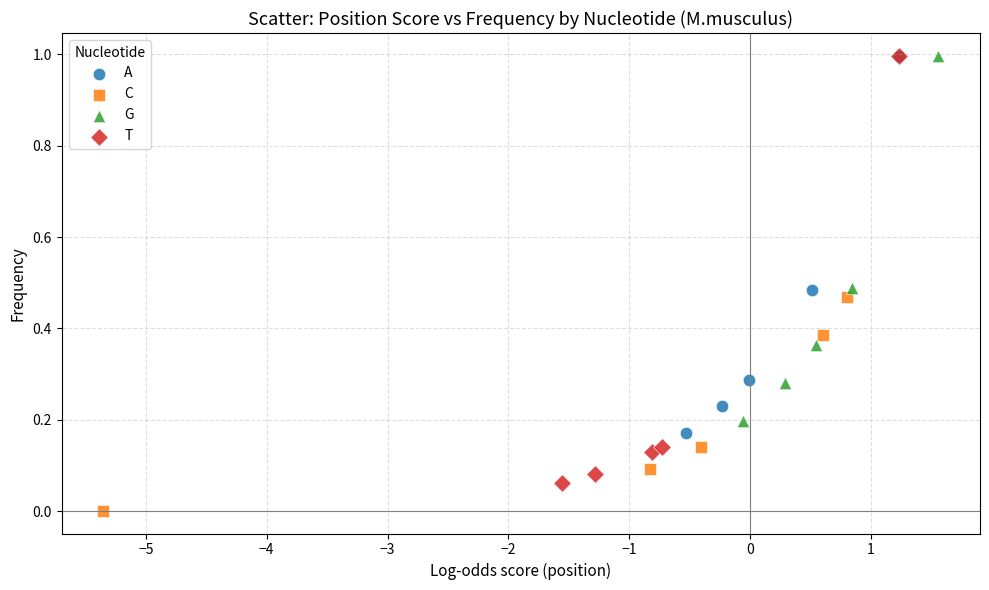

Which series has the largest Y range (max minus min)?

T